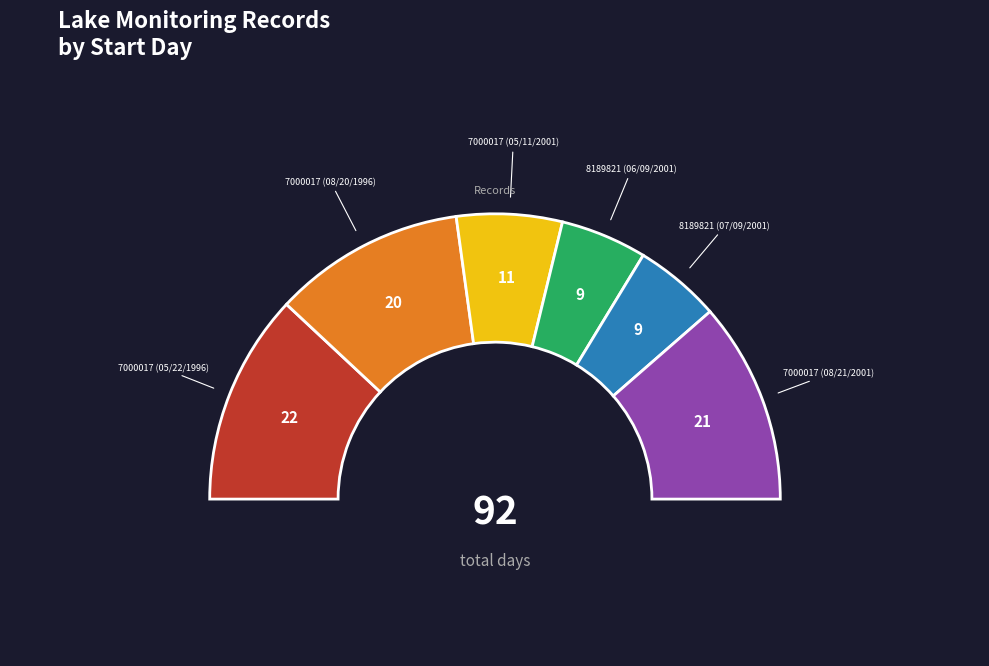

Is it true that 7000017 (05/22/1996) is 24% of the pie?

True